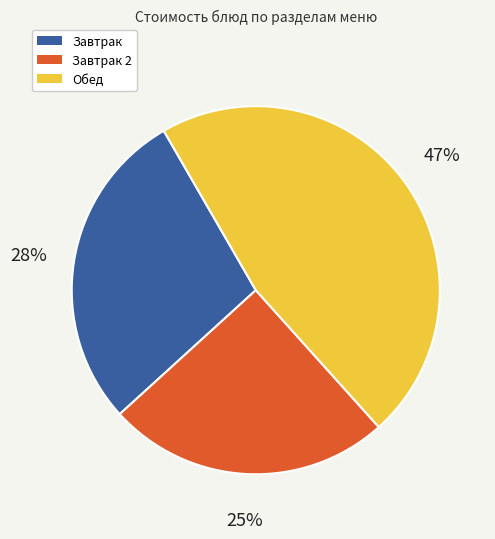

Does any single category account for the majority?

No